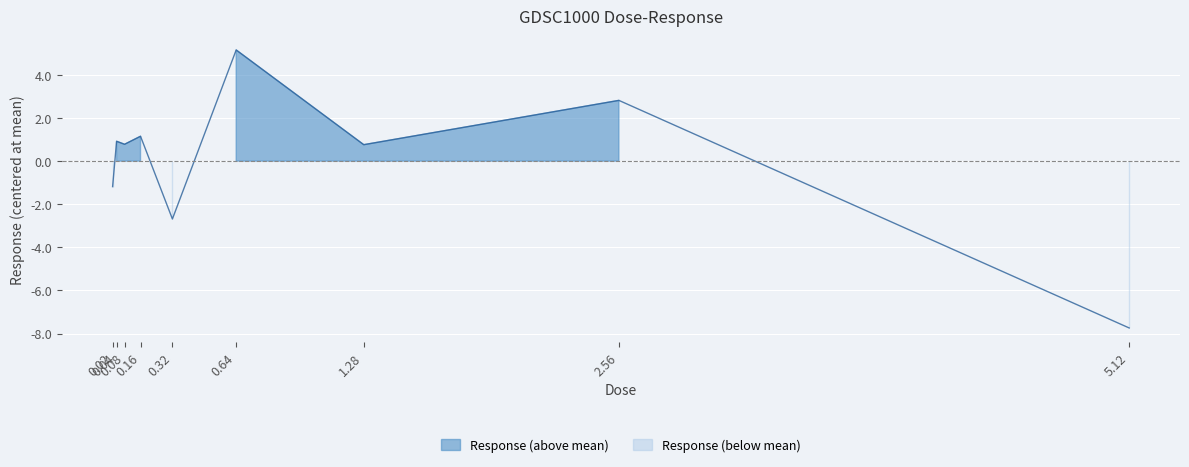

How many interior local valleys (lower than both neighbors) does the data have?

3